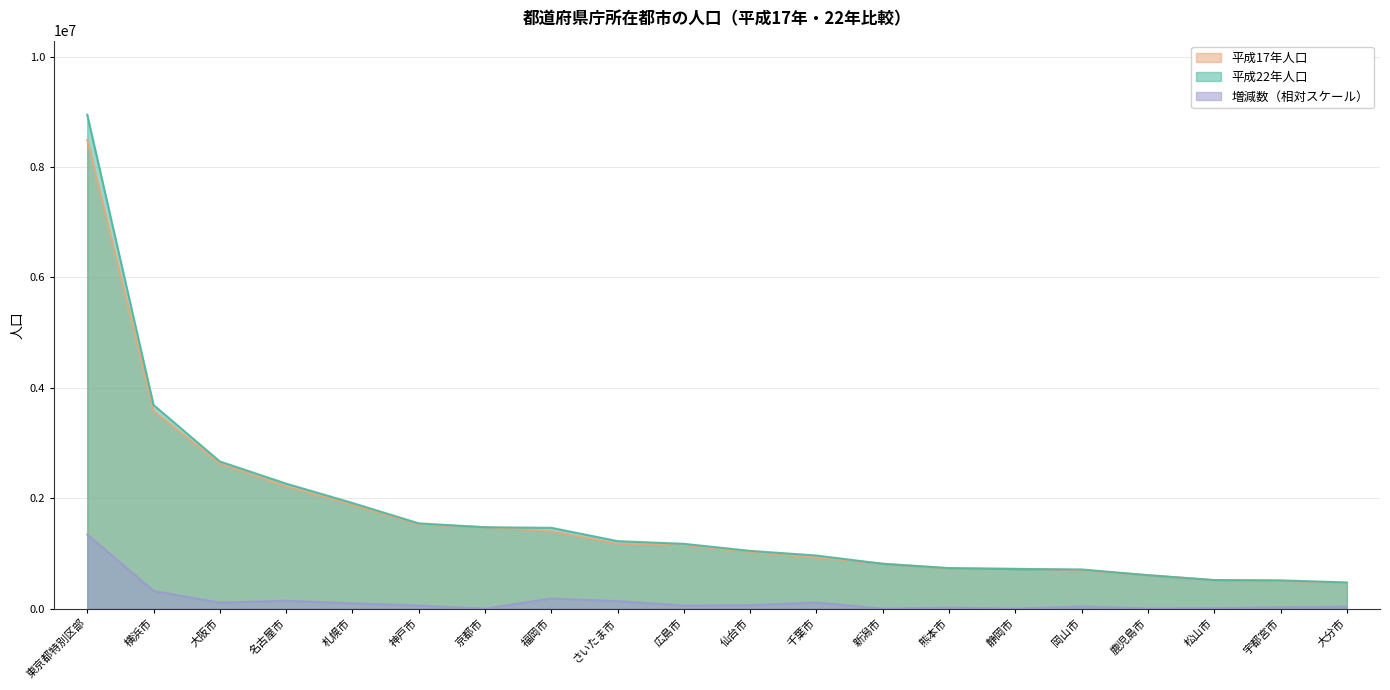

Does the chart have visible grid lines?

Yes